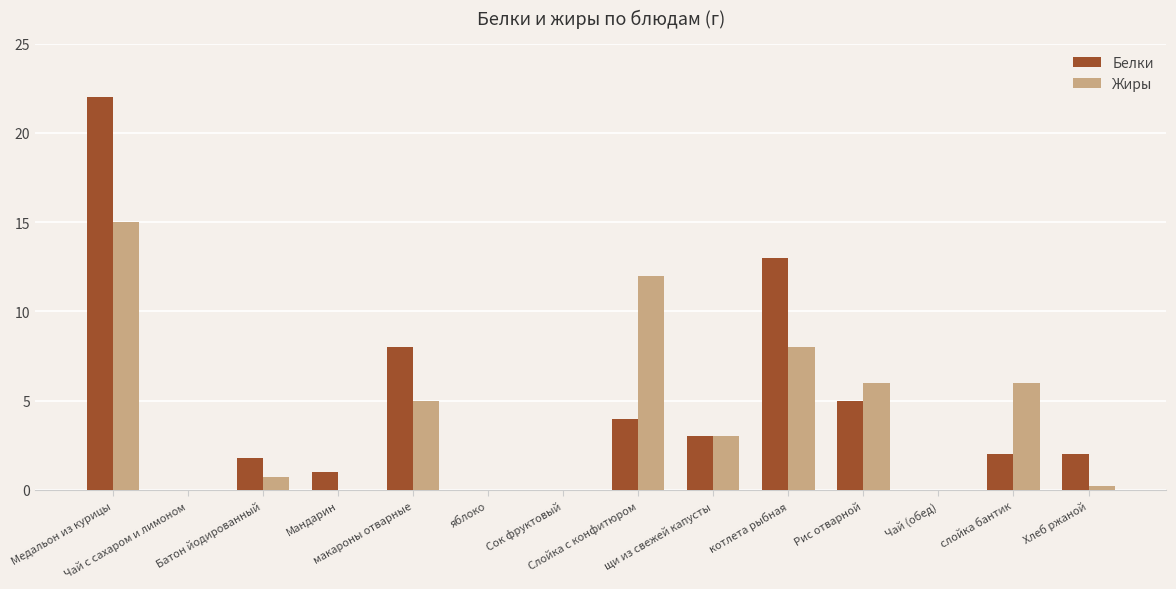

Reading right to left, list all the values displayed in this chart.

Белки: 2.0	2.0	0.0	5.0	13.0	3.0	4.0	0.0	0.0	8.0	1.0	1.8	0.0	22.0
Жиры: 0.2	6.0	0.0	6.0	8.0	3.0	12.0	0.0	0.0	5.0	0.0	0.7	0.0	15.0